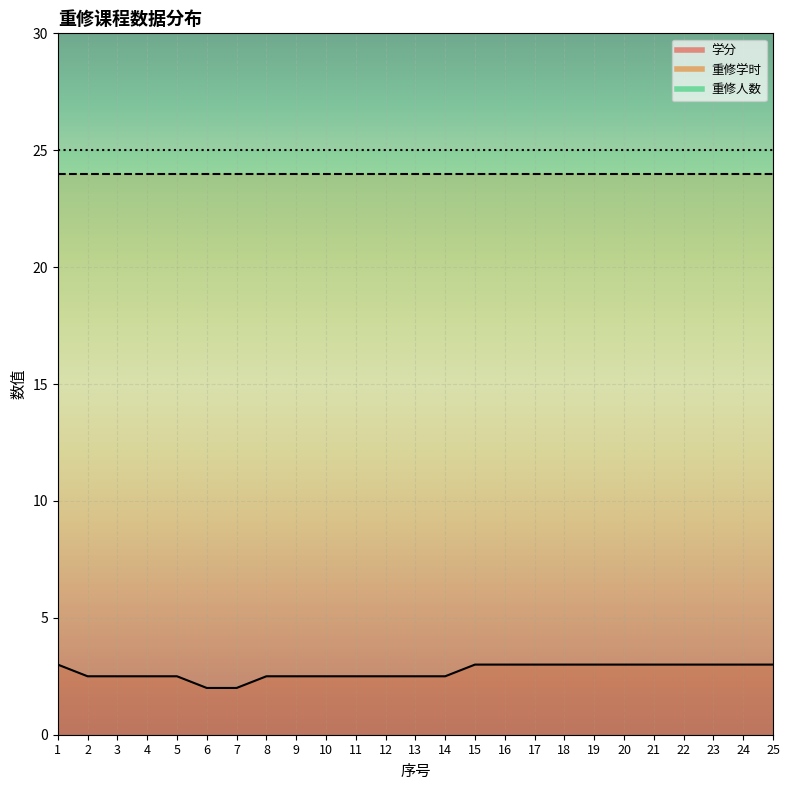

Is the value of 重修学时 at 15 greater than the value of 学分 at 12?

Yes